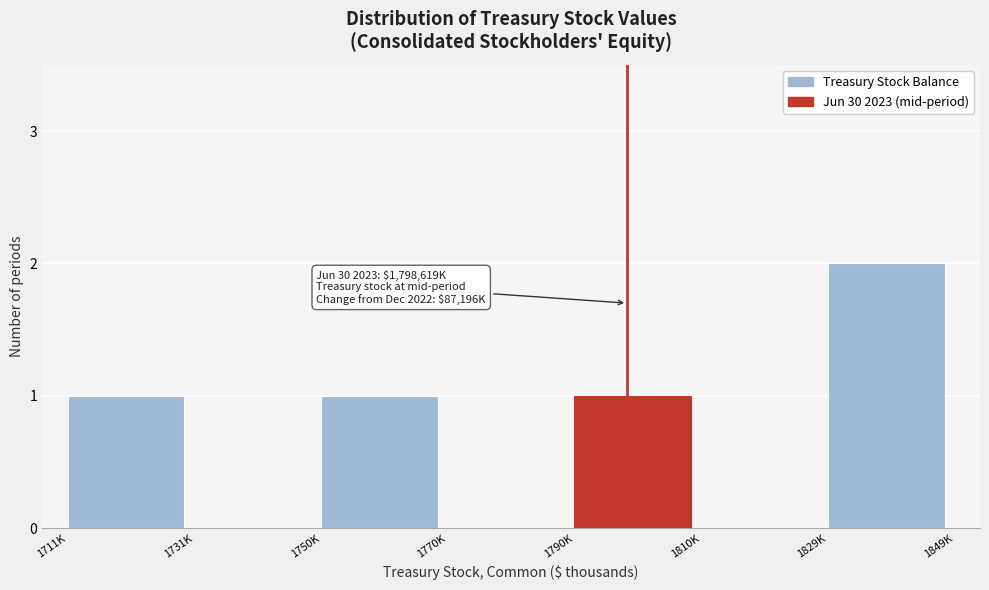

Reading left to right, transcribe all the data shown in this chart.

1711K=1	1731K=0	1750K=1	1770K=0	1790K=1	1810K=0	1829K=2